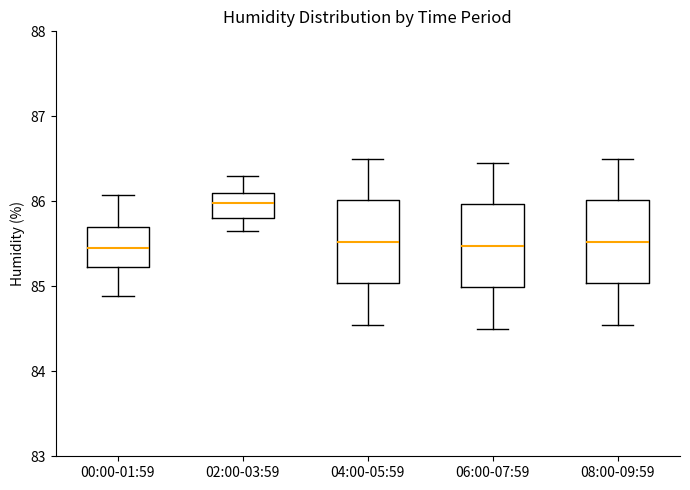

Which box has the highest median line?

02:00-03:59